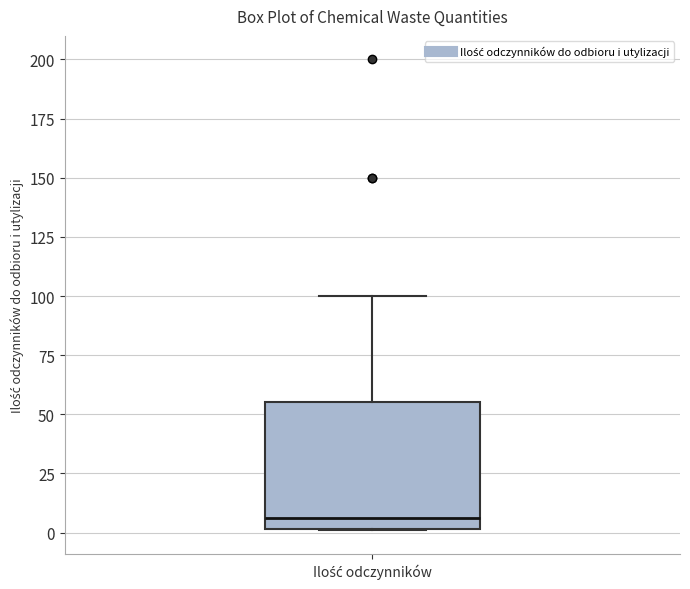

Where does the upper whisker of the box for Ilość odczynników end on the y-axis? The values are not printed on the chart, so give them approximately, as read against the axis.

100